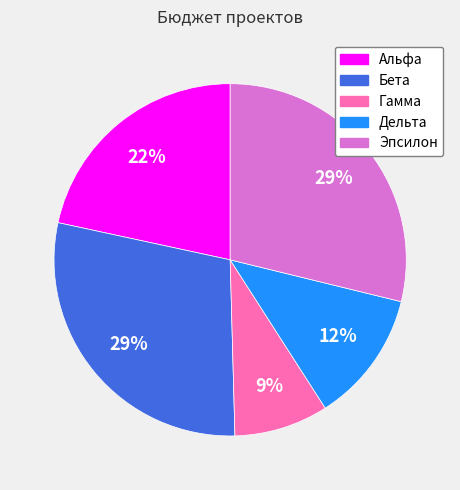

To the nearest percent, what portion does Эпсилон represent?

29%